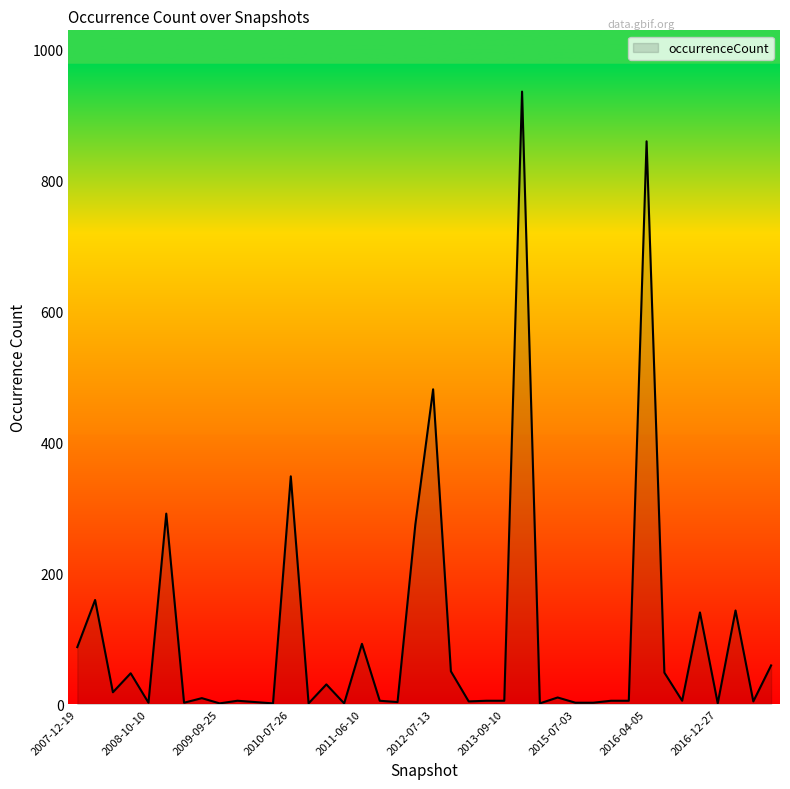

What is the greatest value displayed?

936